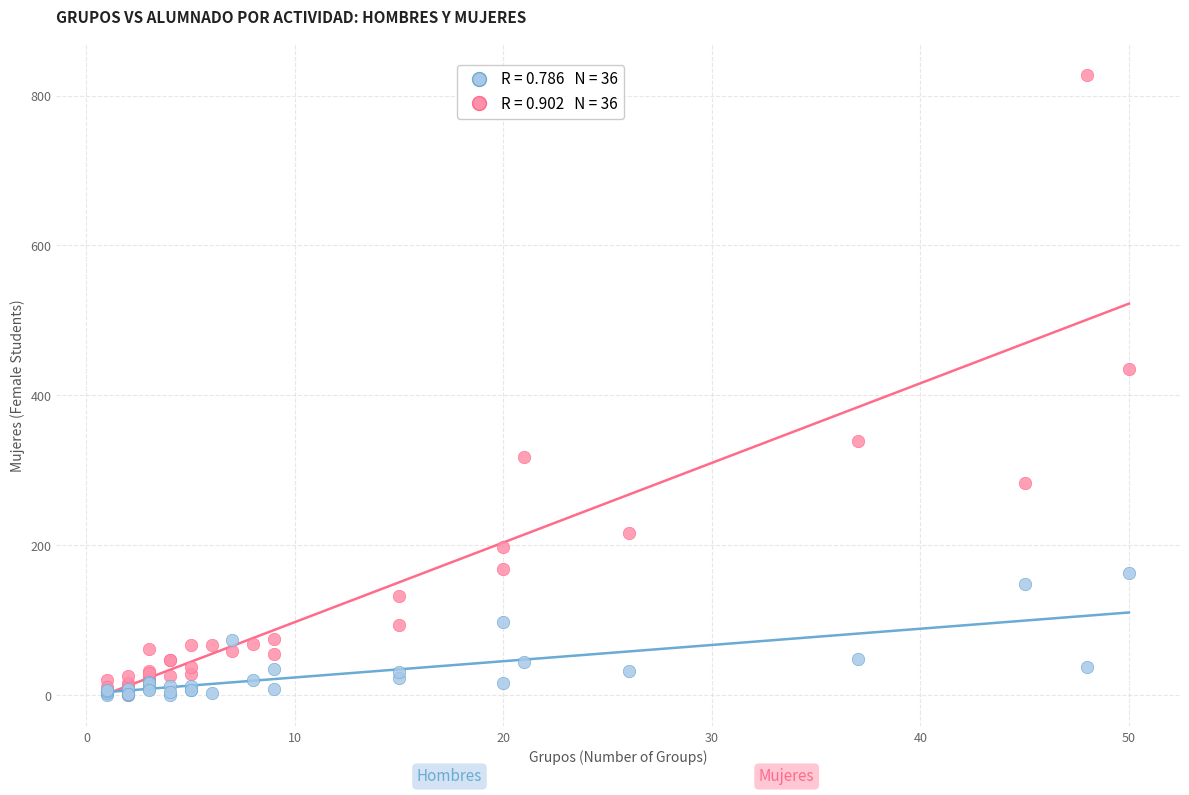

Across all series, what Y value is closest to 414?

435